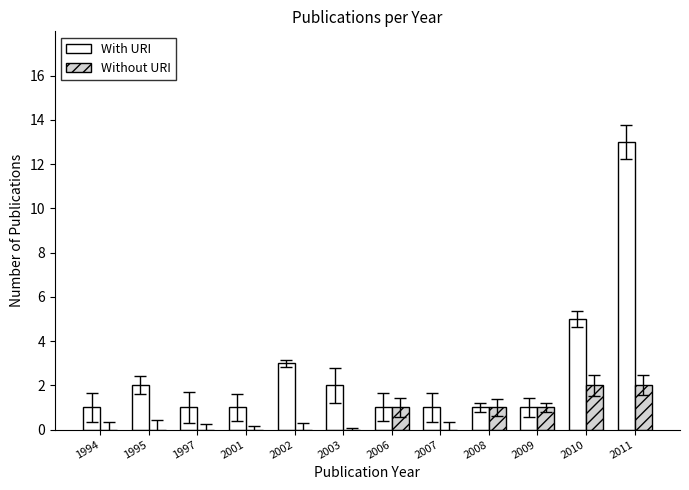

What are all the series names shown in the legend?

With URI, Without URI